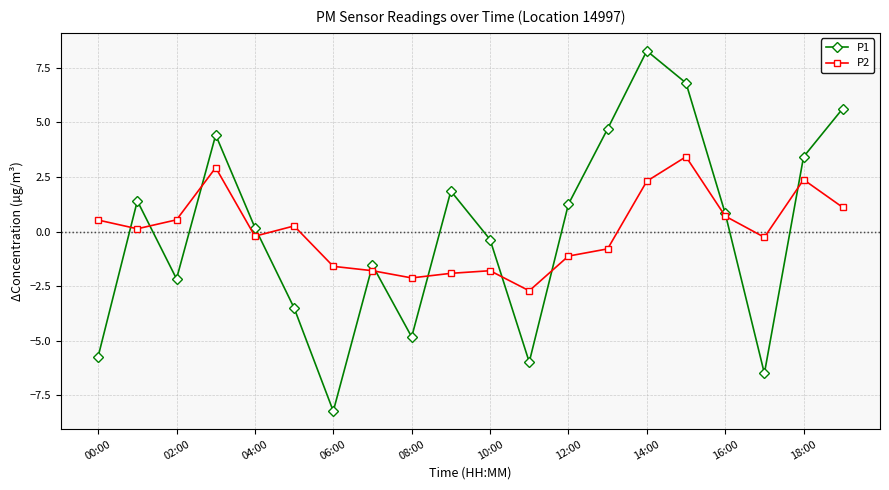

What is the maximum value shown in the chart?

8.3